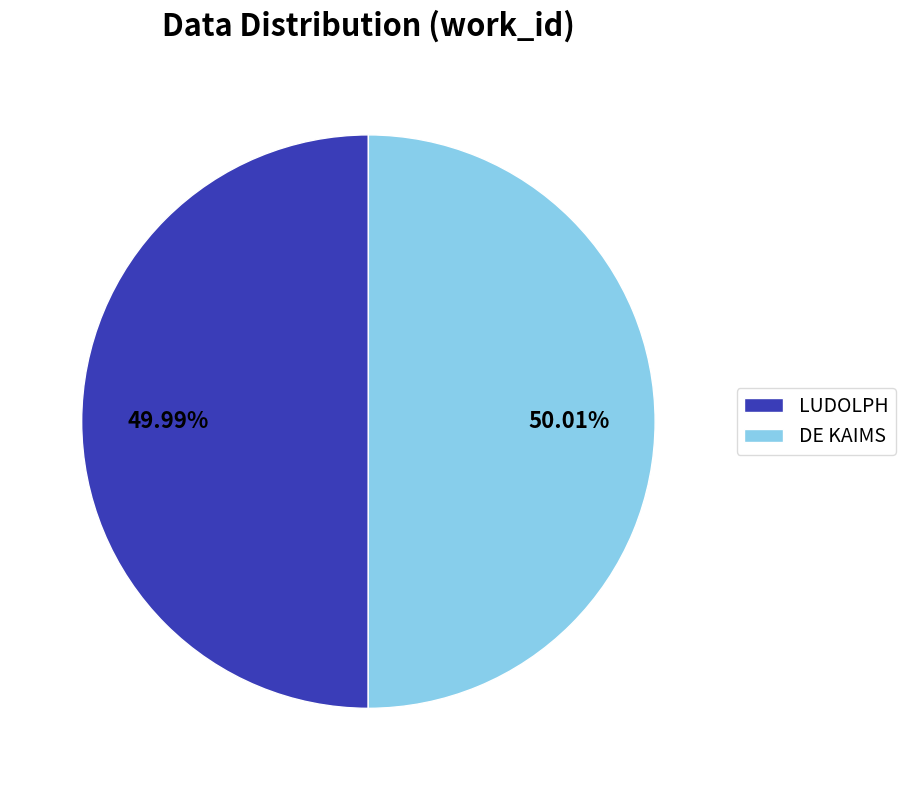

Is there any slice that represents more than half of the pie?

Yes